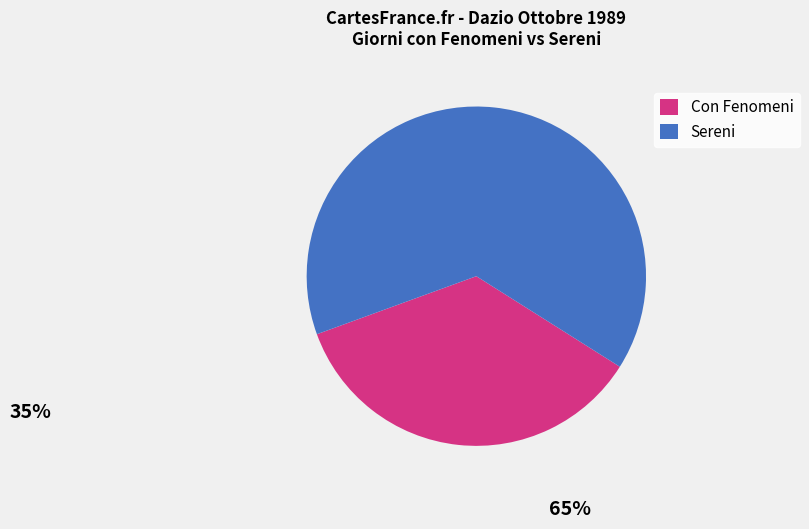

Do Con Fenomeni and Sereni together represent more than half of the pie?

Yes